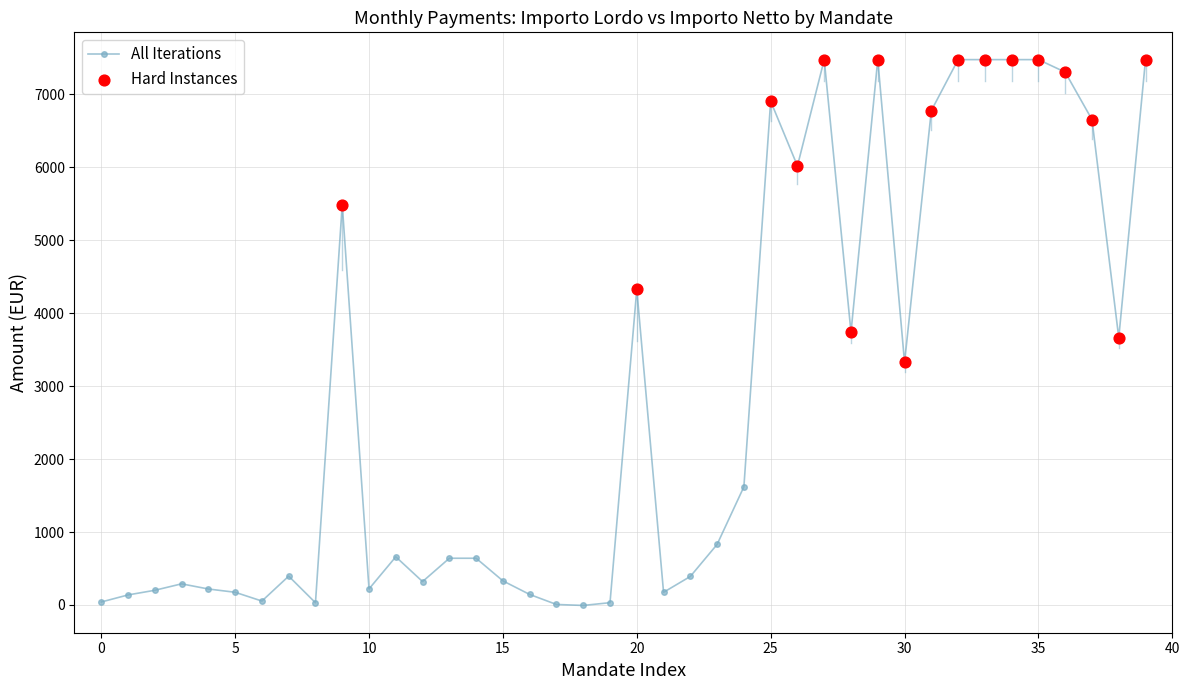

What is the maximum value shown in the chart?

7477.8